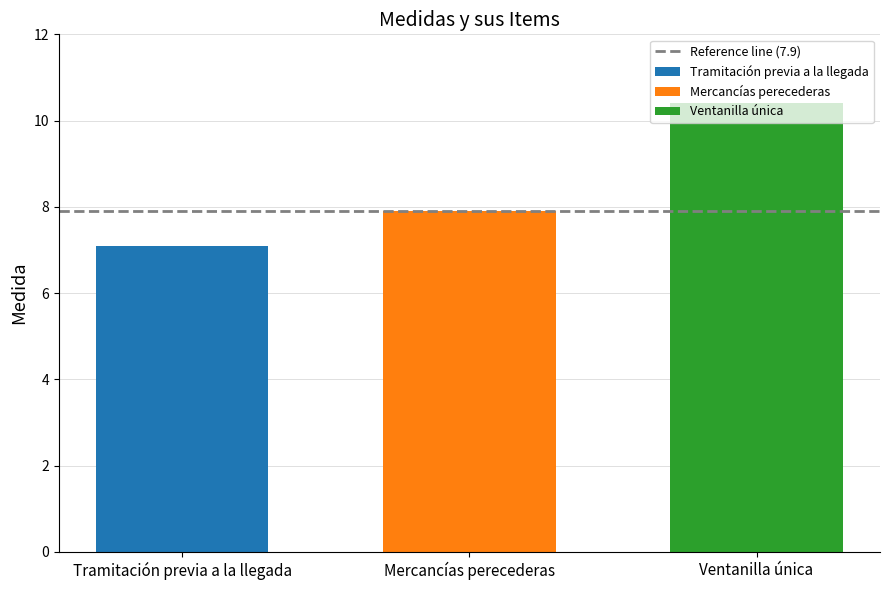

Rank the categories by Ventanilla única value from highest to lowest.

Mercancías perecederas